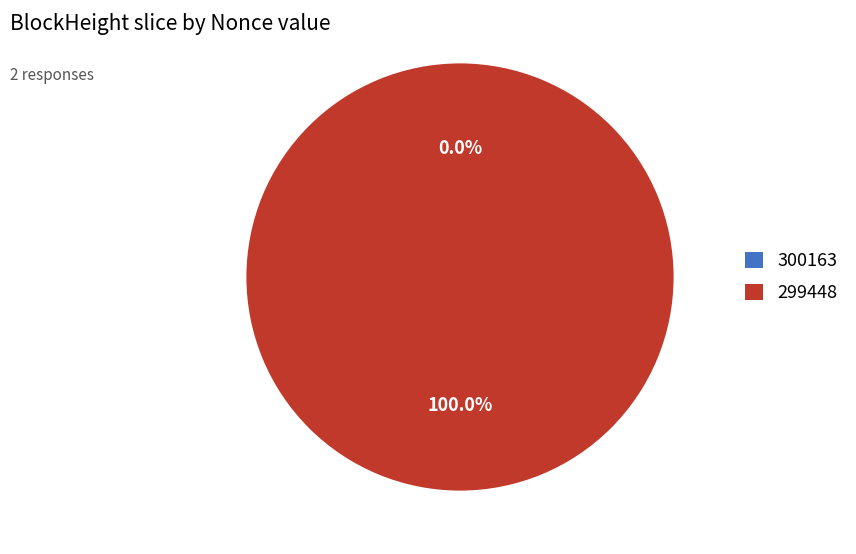

To the nearest percent, what percentage of the pie is 299448?

100%